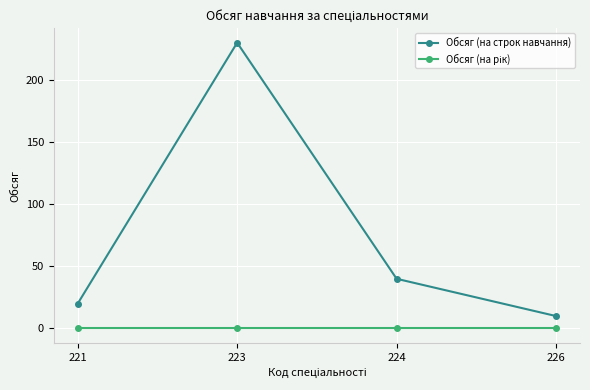

At how many categories does at least one series exceed 143?

1